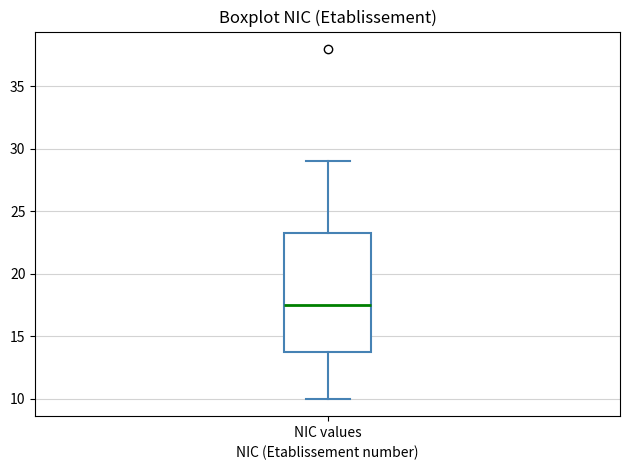

Where is the lower edge of the box for NIC values on the y-axis? The values are not printed on the chart, so give them approximately, as read against the axis.

14.0